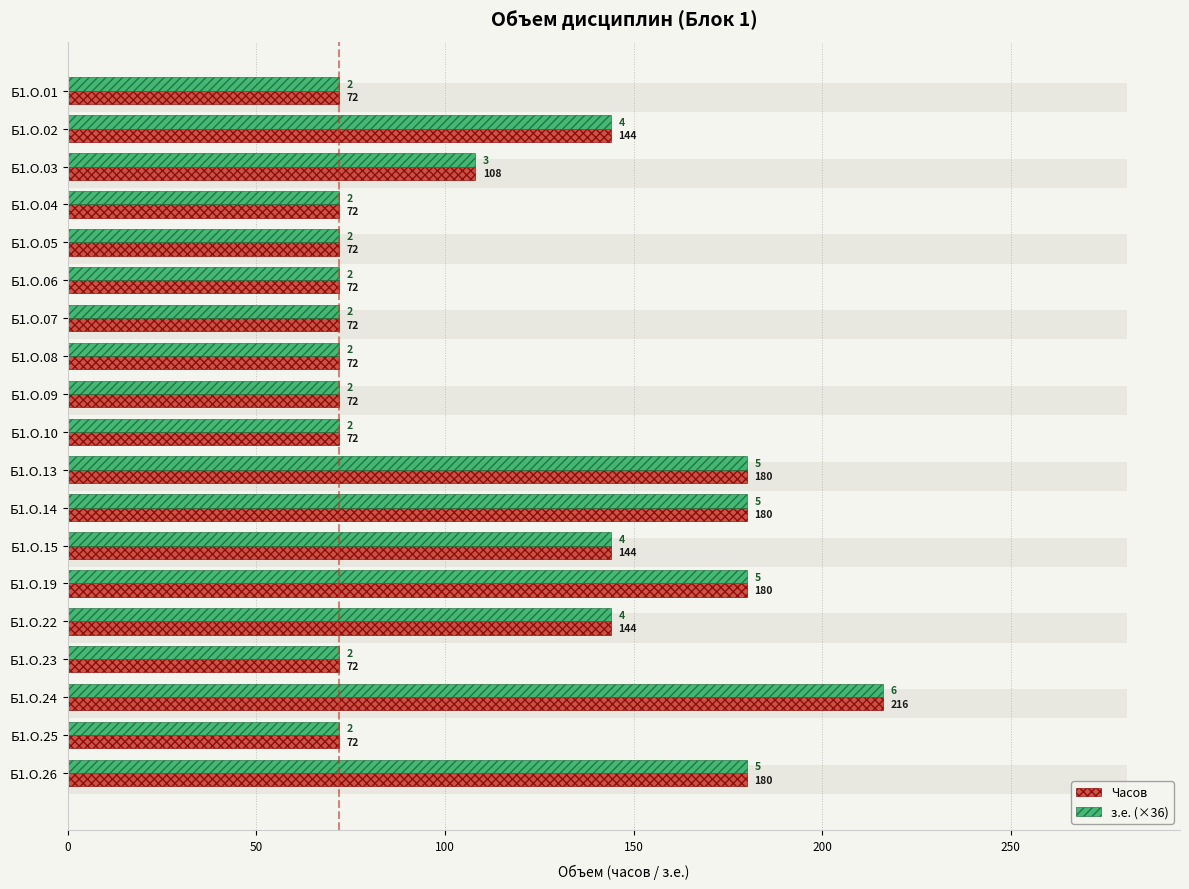

Between Б1.О.13 and Б1.О.23, which series saw the biggest shift?

Часов